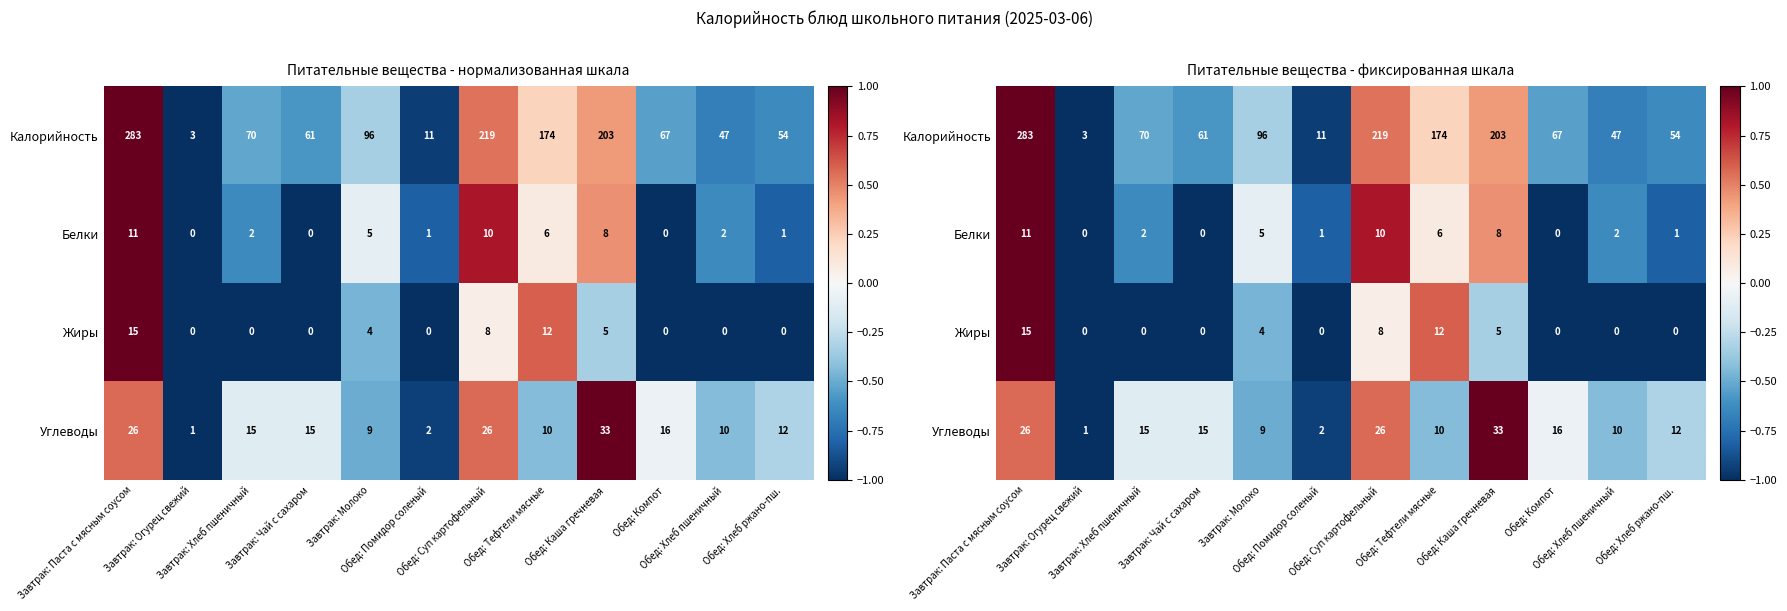

True or false: Жиры has a value of -1.0 at Завтрак: Чай с сахаром.

True